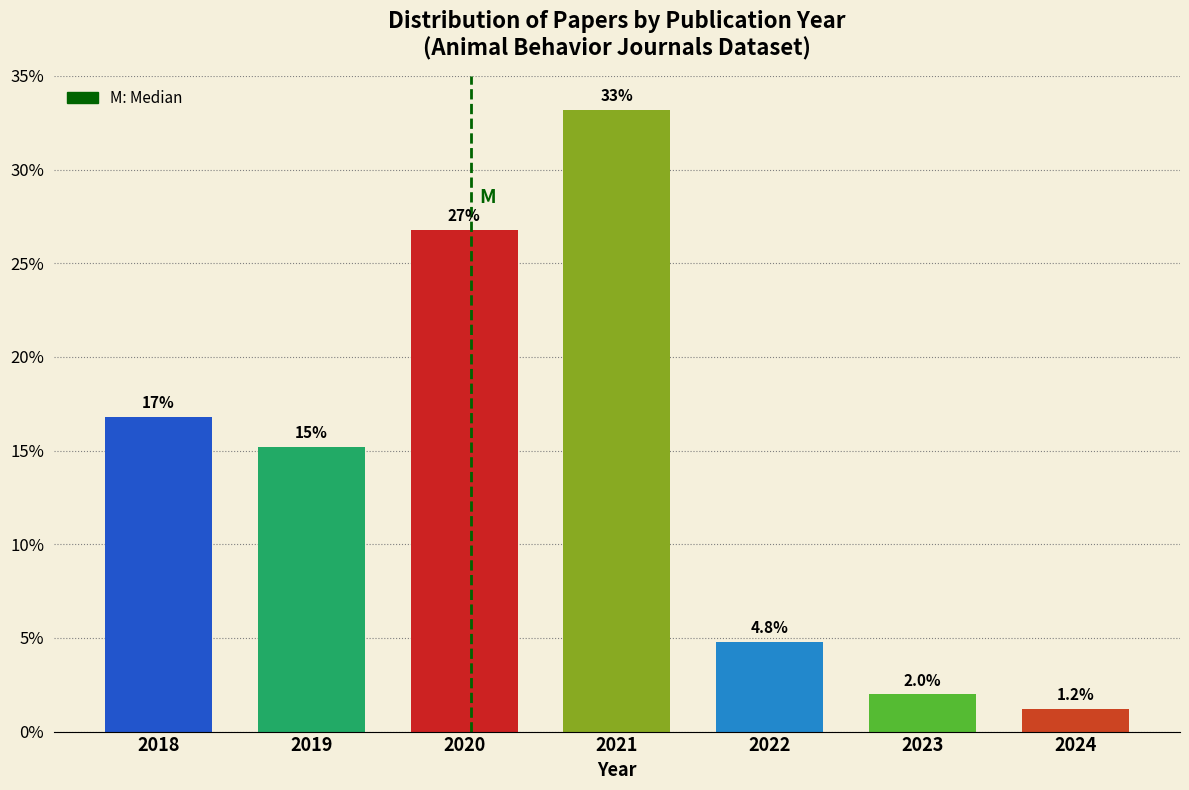

Are the bars horizontal?

No